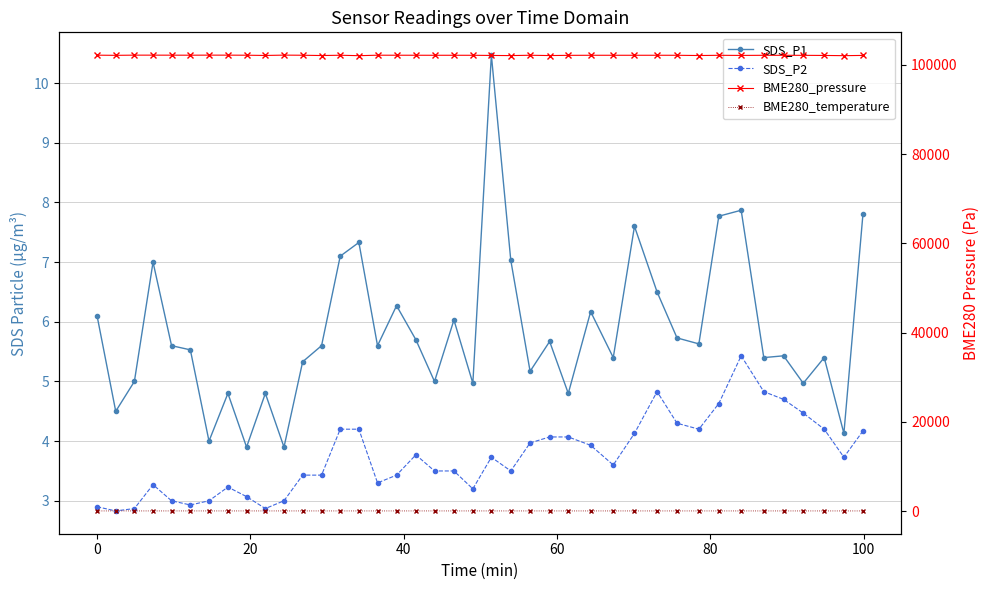

Does the chart display data point markers on the line(s)?

Yes